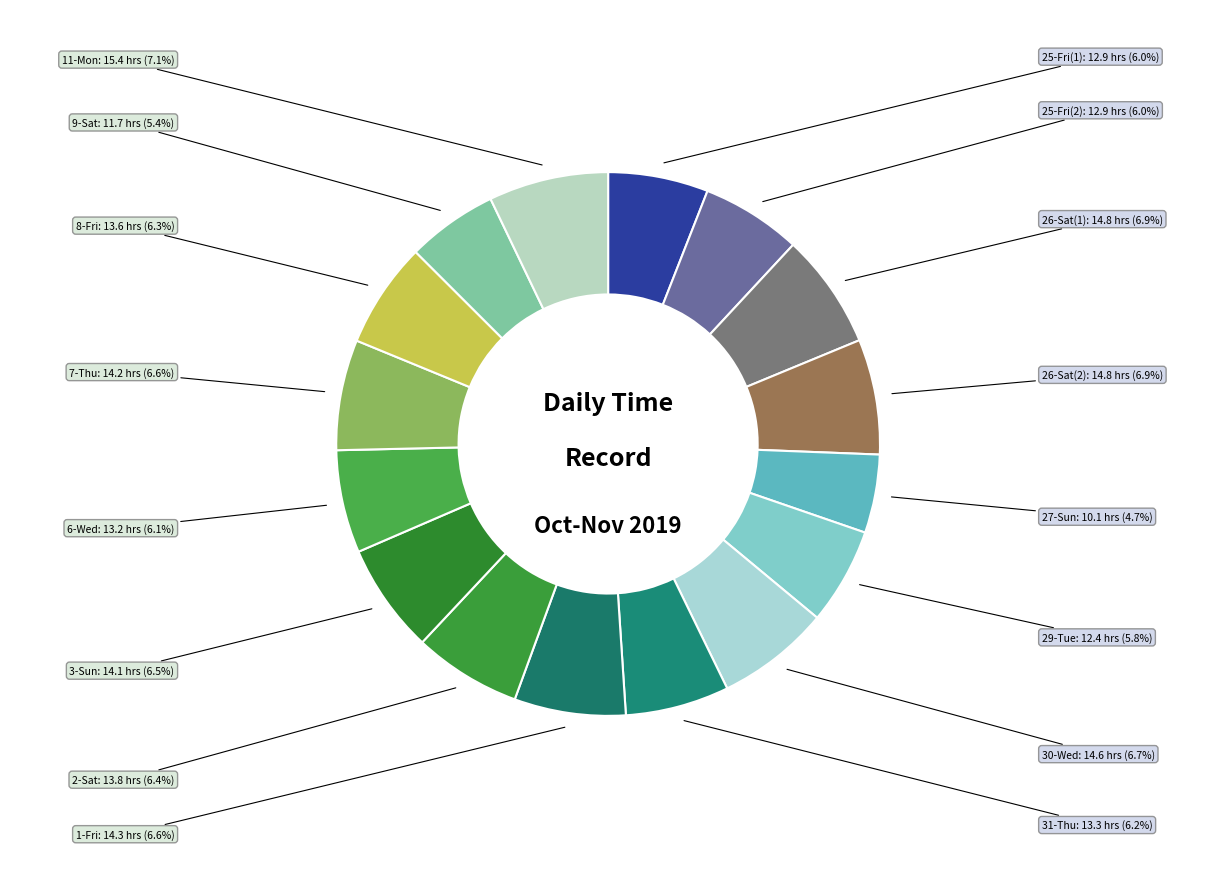

Which slice is the largest?

11-Mon